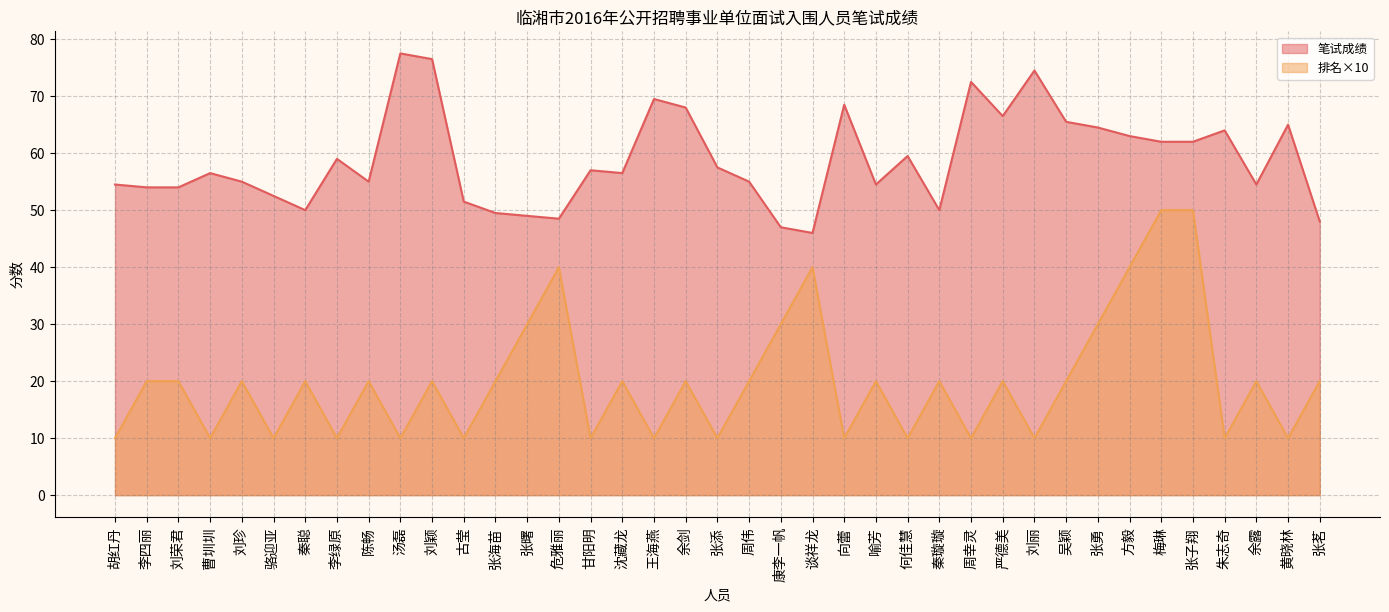

At which category is the sum across all series the highest?

梅琳